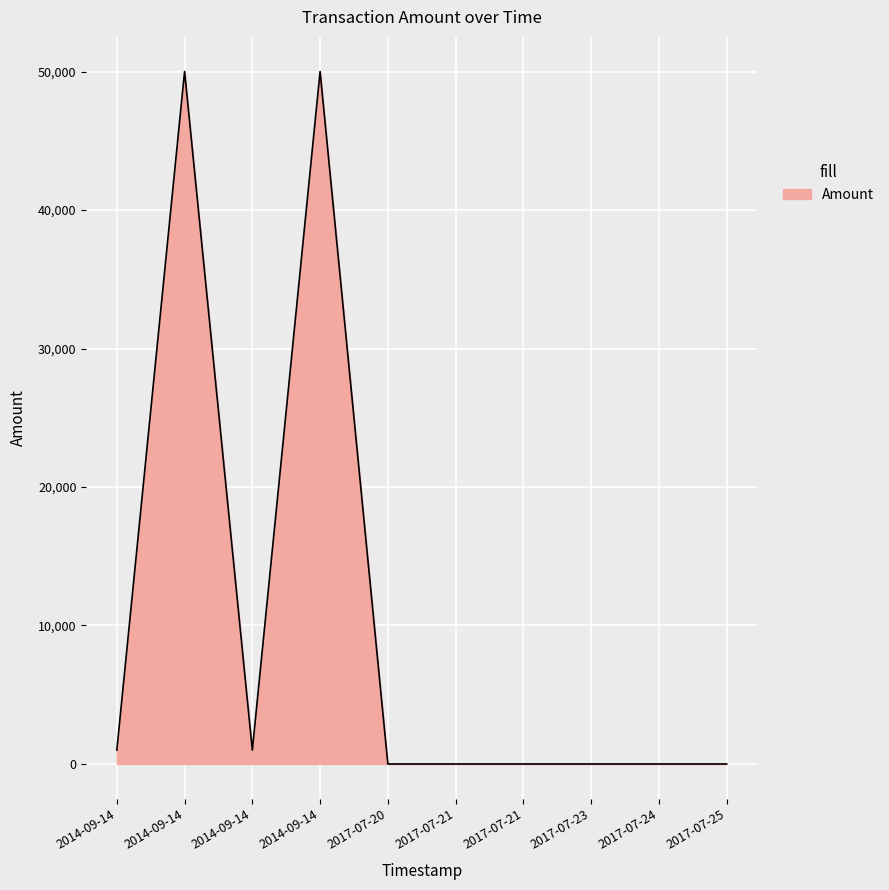

List the labels in order of value, smallest first.

2017-07-25 11:10:54, 2017-07-24 16:47:00, 2017-07-23 05:25:30, 2017-07-21 21:23:09, 2017-07-21 10:23:02, 2017-07-20 02:21:01, 2014-09-14 17:53:47, 2014-09-14 17:08:33, 2014-09-14 18:56:52, 2014-09-14 17:49:55